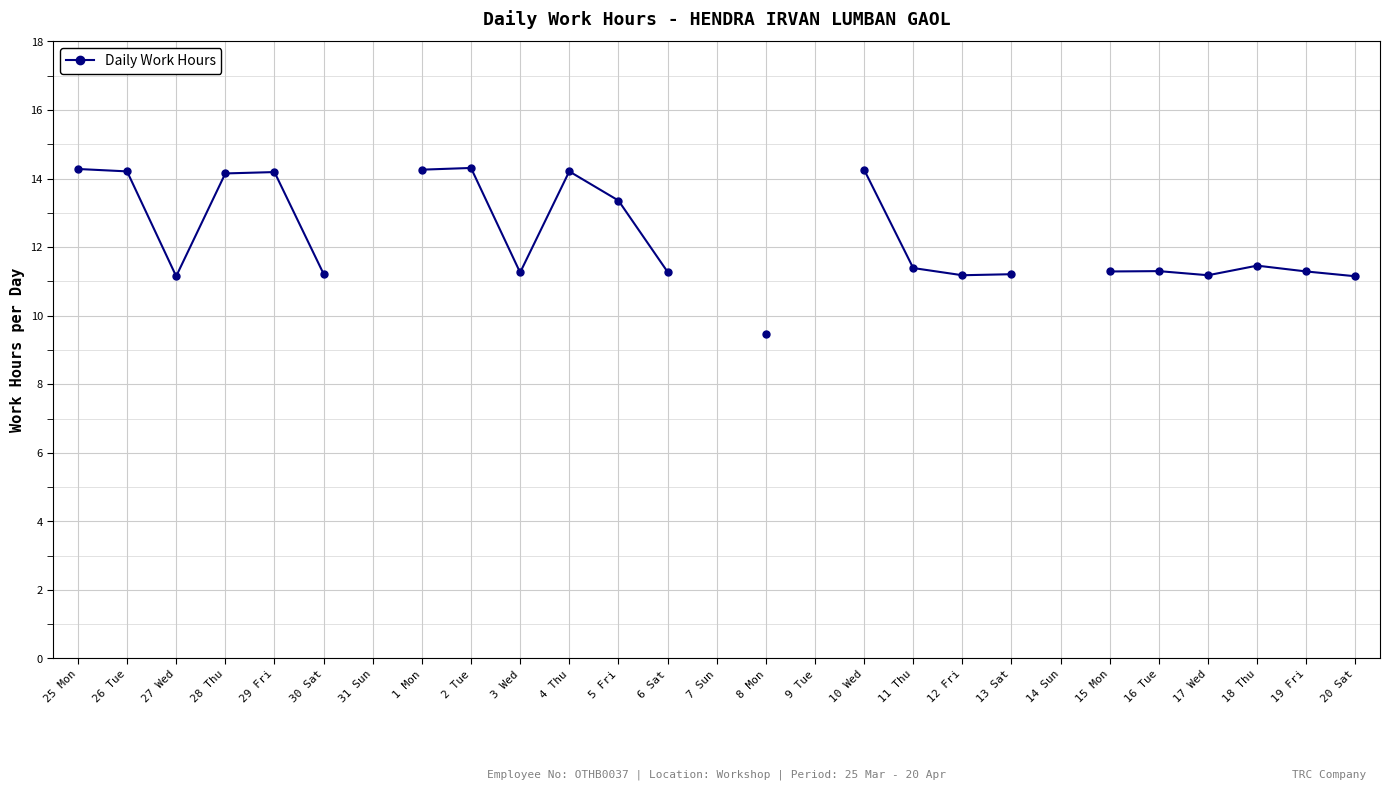

Is it true that the value at 29 Fri is 14.2?

True